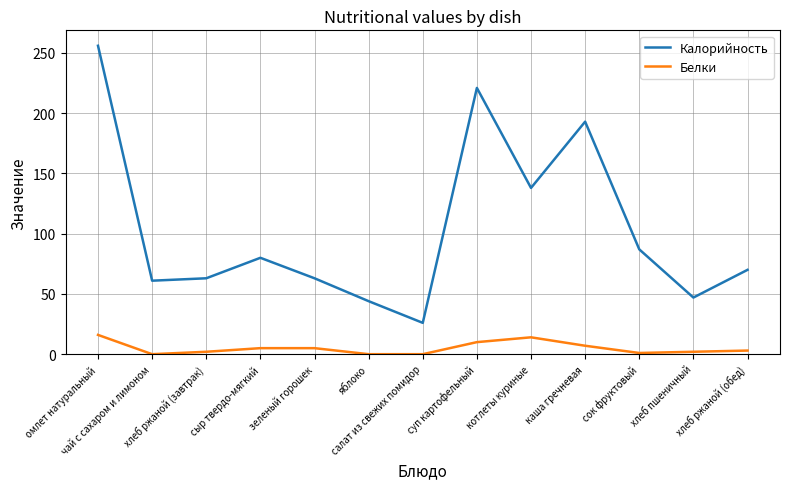

True or false: Белки and Калорийность cross at least once.

False